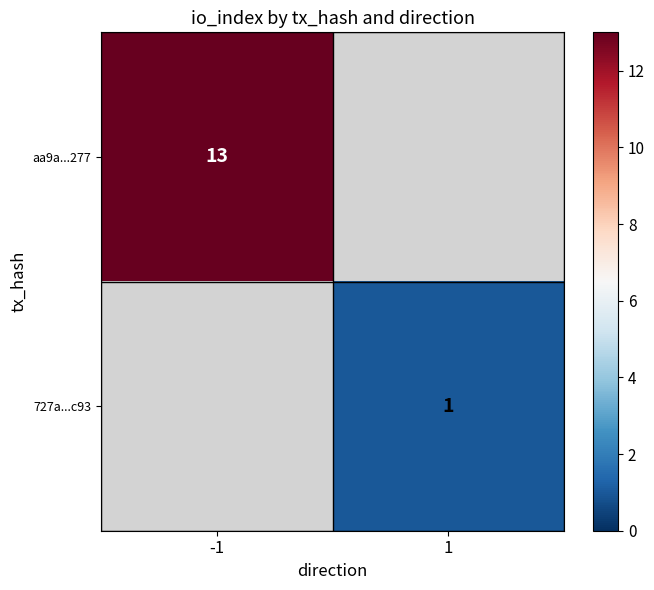

Which label corresponds to the smallest value in the chart?

1